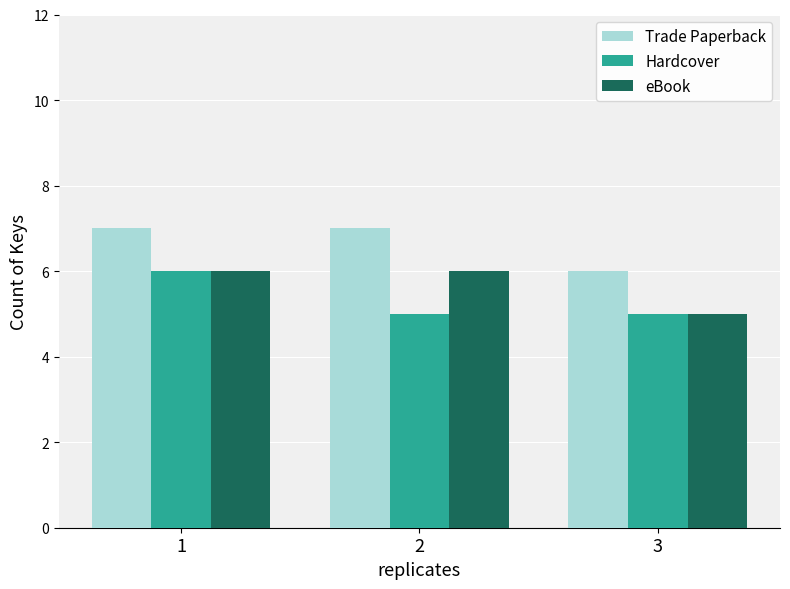

True or false: eBook has a value of 1 at 3.

False